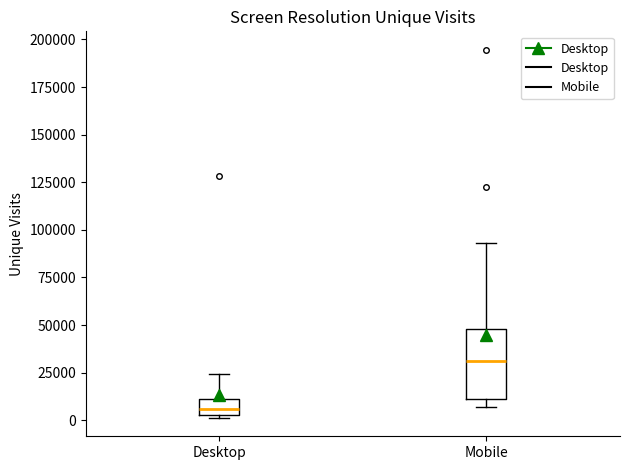

Which box is the tallest, from its lower edge to its upper edge?

Mobile